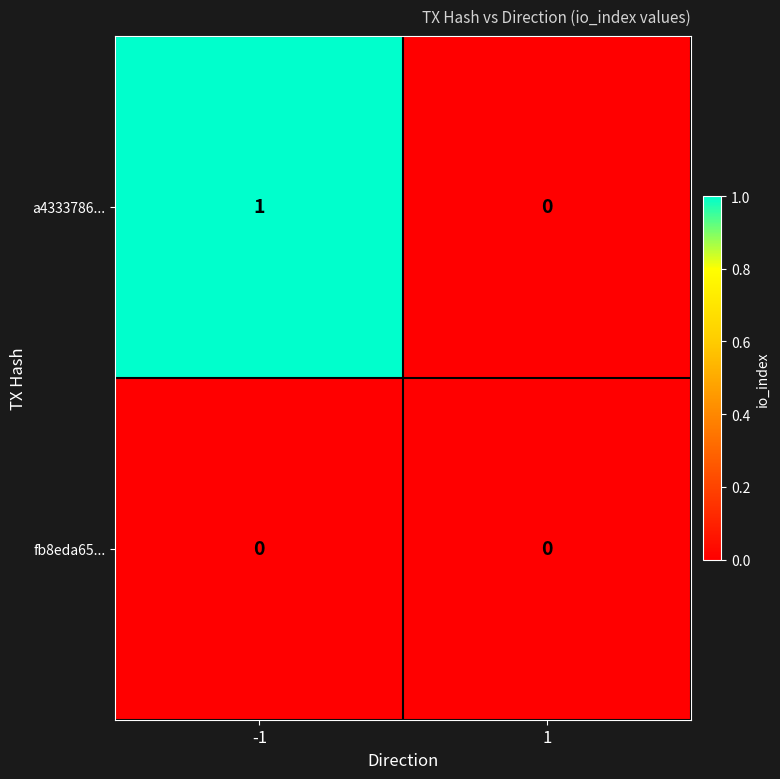

The value of fb8eda65... at -1 is 0. True or false?

True